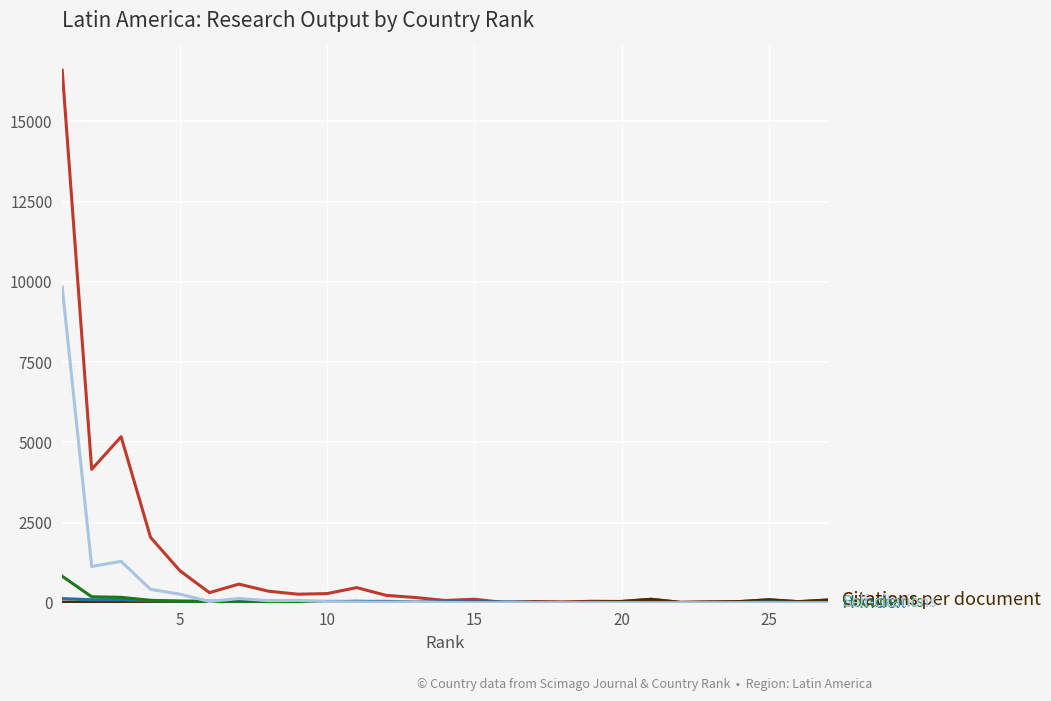

What is the greatest value displayed?

16595.0